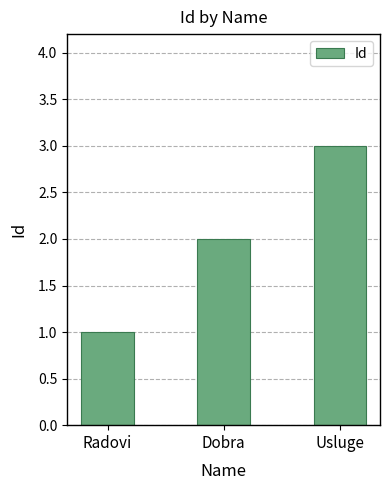

List the labels in order of value, smallest first.

Radovi, Dobra, Usluge